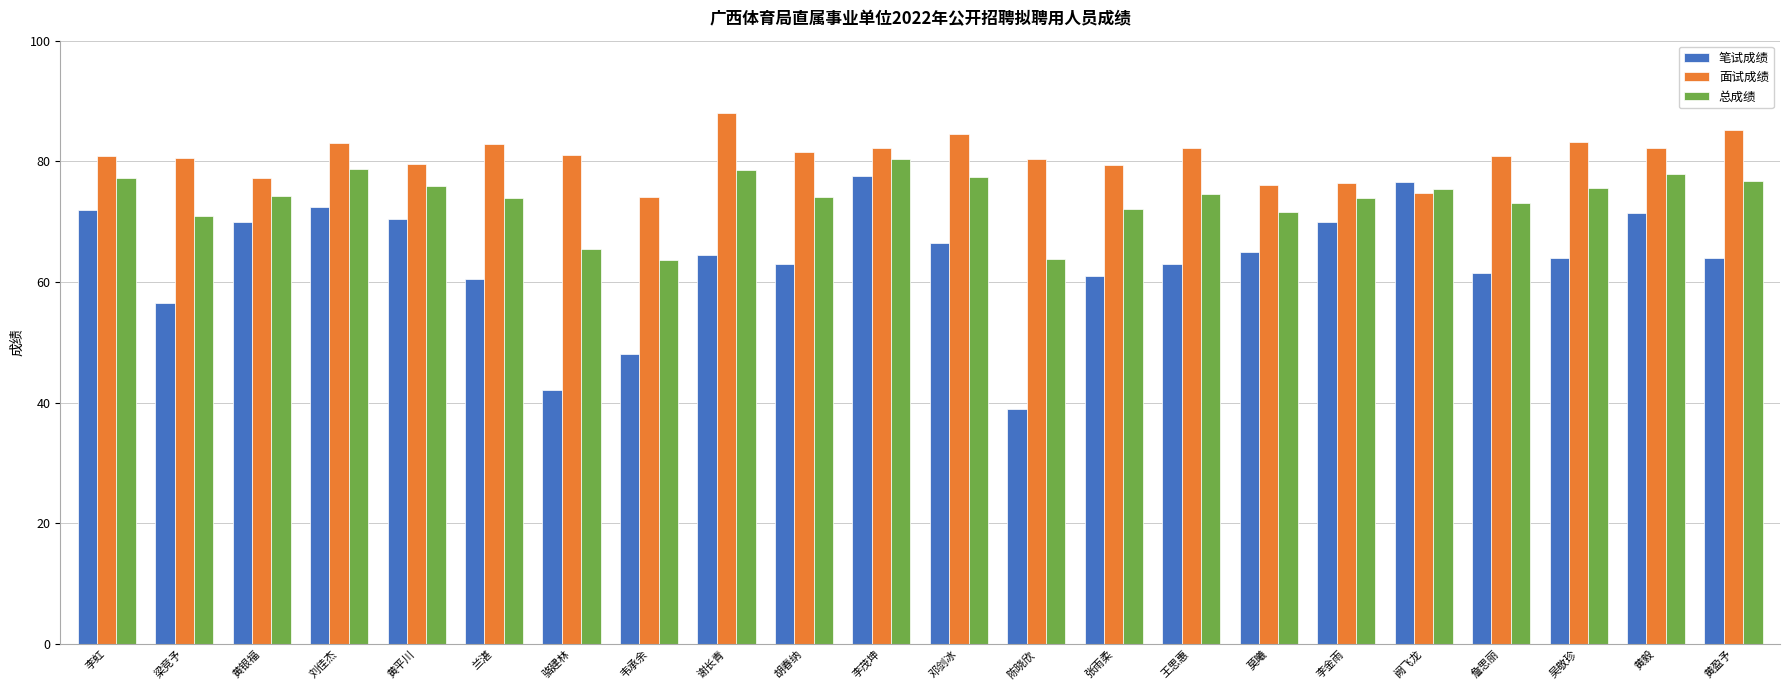

Is the value of 面试成绩 at 吴敬珍 greater than the value of 总成绩 at 李茂坤?

Yes